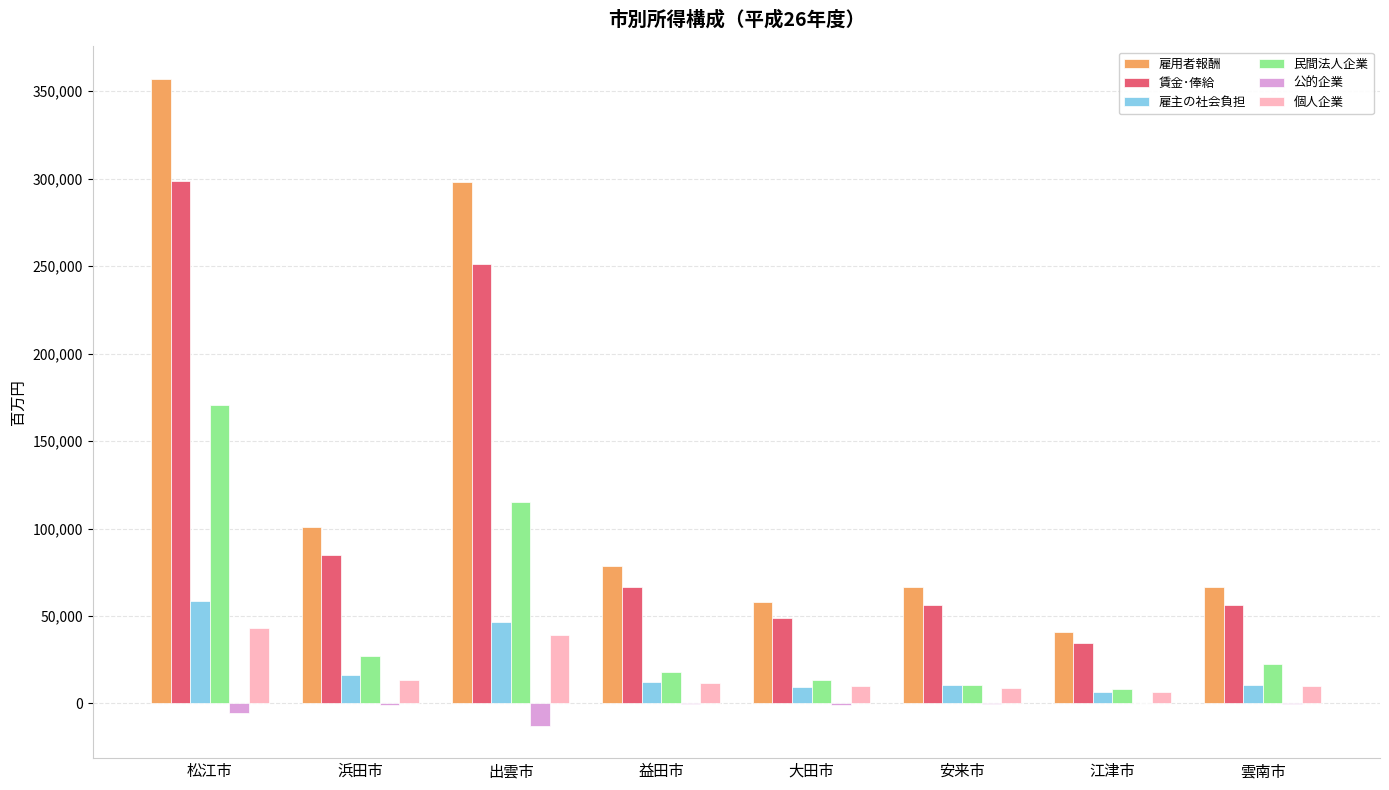

At which category is the sum across all series the highest?

松江市